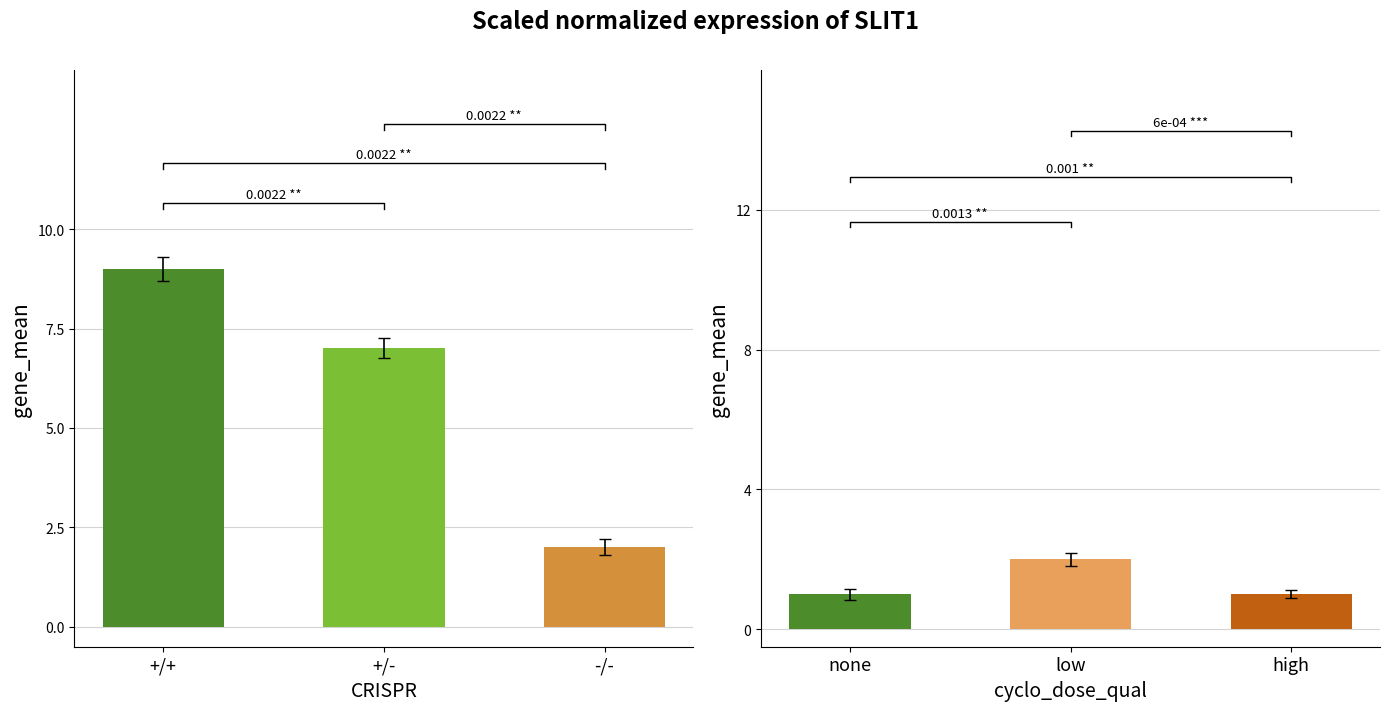

What is the label of the 1st bar from the right?

high